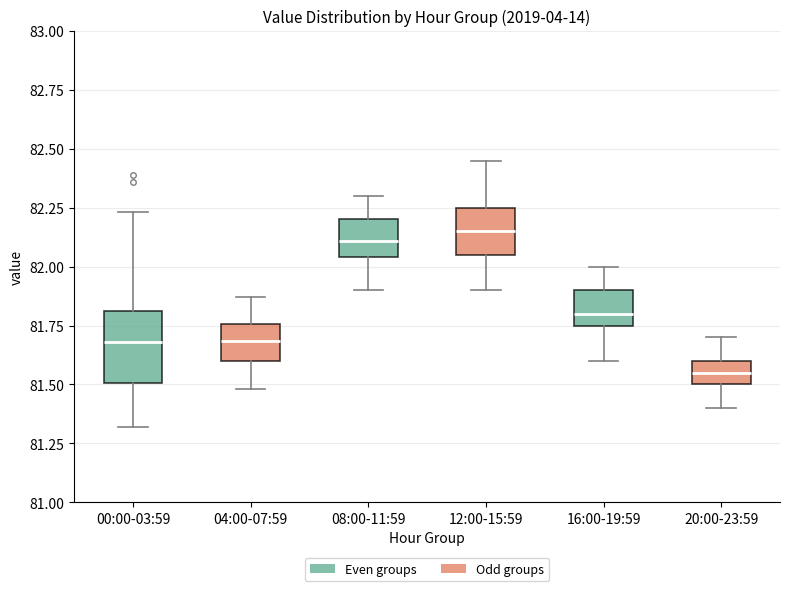

Reading left to right, transcribe this box plot: for each box, give where its median line is, the range the box spans, and where its two whiskers end, as read against the y-axis. The values are not printed on the chart, so give them approximately, as read against the axis.

00:00-03:59: median 81.70, box 81.50 to 81.80, whiskers 81.30 to 82.25
04:00-07:59: median 81.70, box 81.60 to 81.75, whiskers 81.50 to 81.85
08:00-11:59: median 82.10, box 82.05 to 82.20, whiskers 81.90 to 82.30
12:00-15:59: median 82.15, box 82.05 to 82.25, whiskers 81.90 to 82.45
16:00-19:59: median 81.80, box 81.75 to 81.90, whiskers 81.60 to 82.00
20:00-23:59: median 81.55, box 81.50 to 81.60, whiskers 81.40 to 81.70